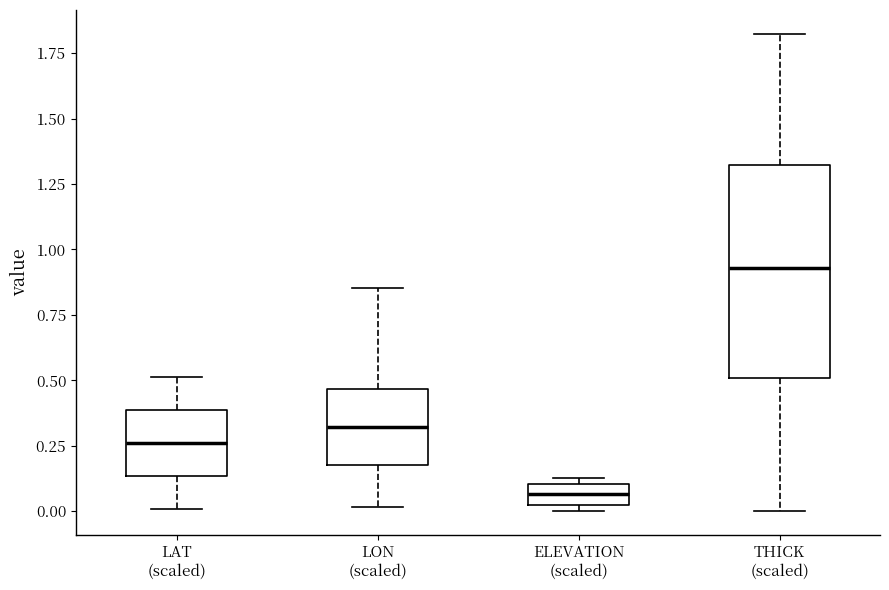

Reading left to right, transcribe this box plot: for each box, give where its median line is, the range the box spans, and where its two whiskers end, as read against the y-axis. The values are not printed on the chart, so give them approximately, as read against the axis.

LAT (scaled): median 0.25, box 0.15 to 0.40, whiskers 0.00 to 0.50
LON (scaled): median 0.30, box 0.20 to 0.45, whiskers 0.00 to 0.85
ELEVATION (scaled): median 0.05, box 0.00 to 0.10, whiskers 0.00 (just below the box's lower edge) to 0.15
THICK (scaled): median 0.95, box 0.50 to 1.30, whiskers 0.00 to 1.80